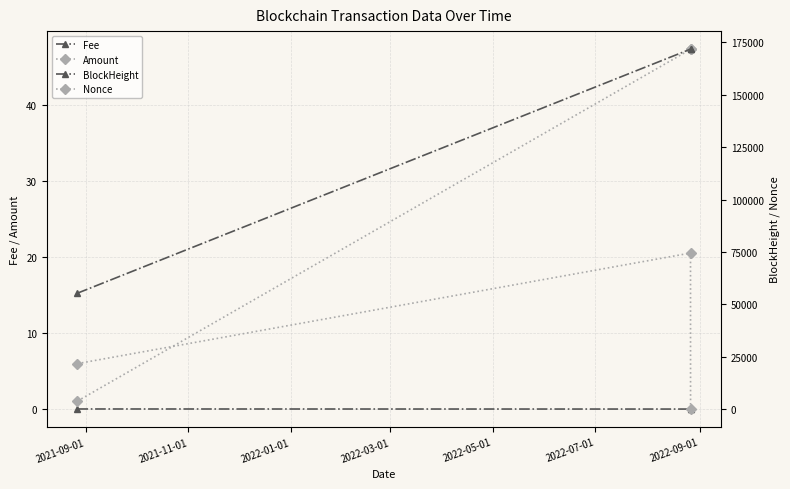

At 2022-01-01, list the series in order from largest to smallest.

BlockHeight, Amount, Fee, Nonce